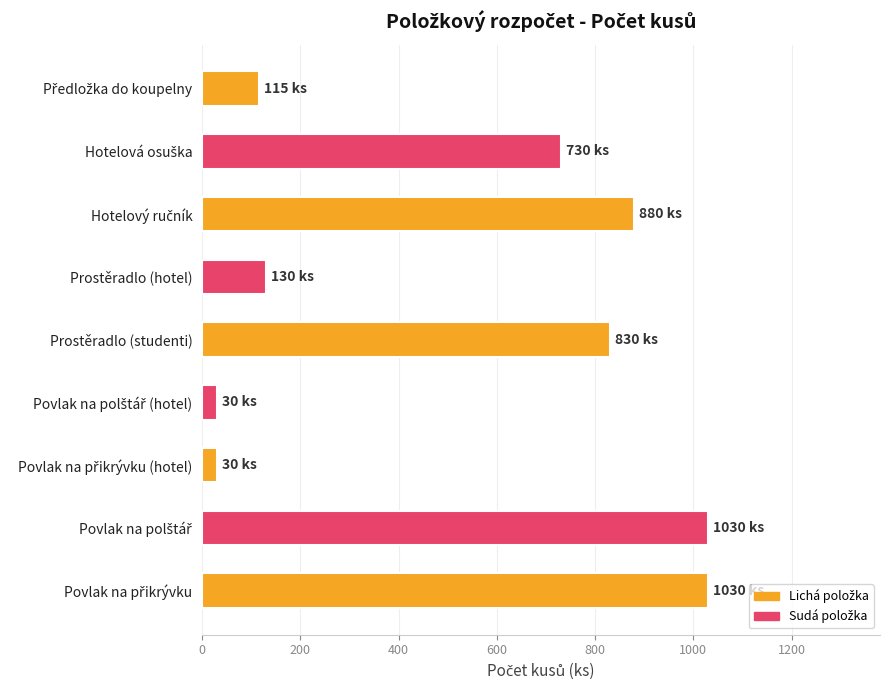

What is the difference between the maximum and second lowest values?

1000